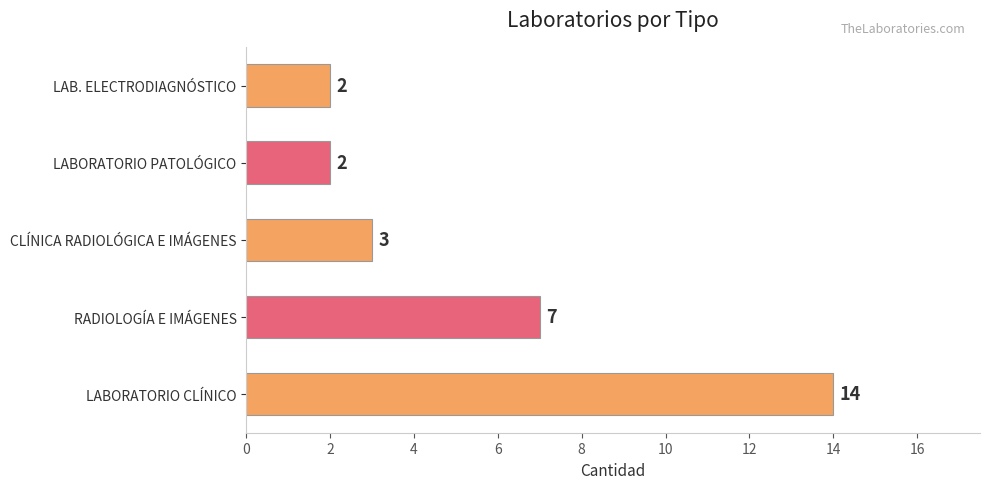

Reading bottom to top, what are all the values shown in this chart?

14	7	3	2	2